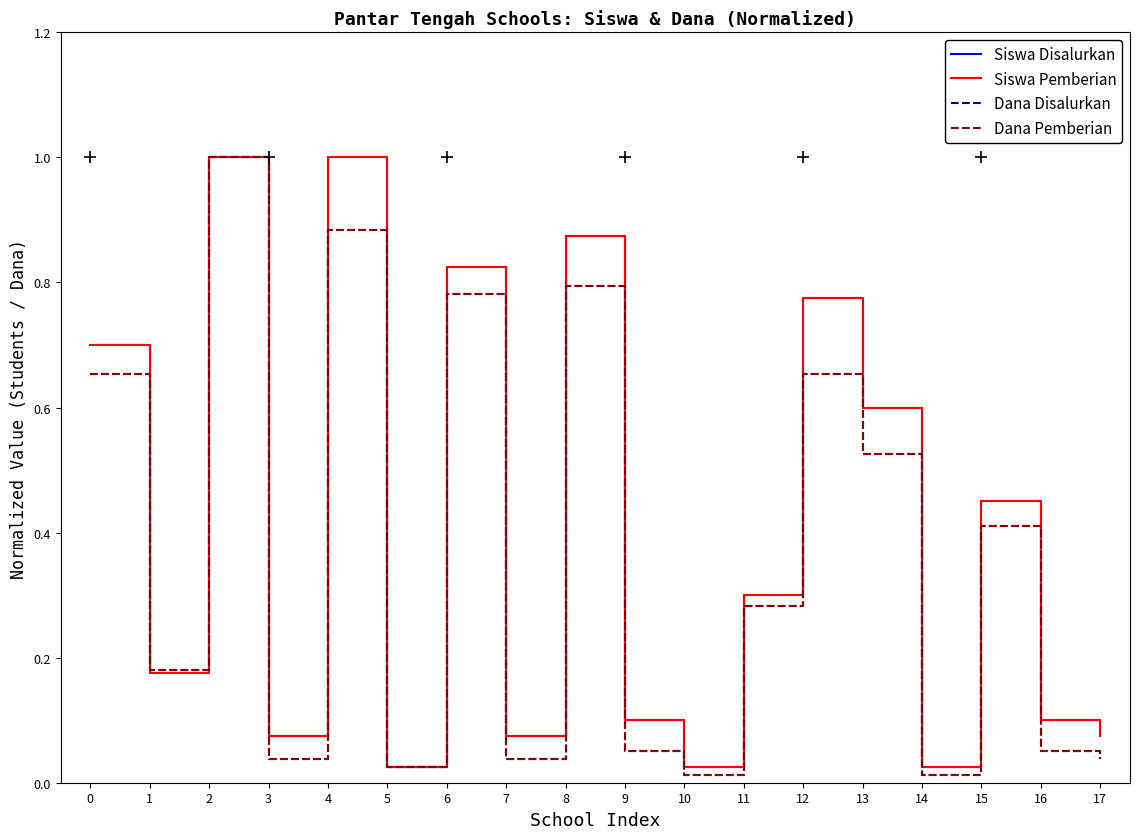

What is the average value of the Siswa Pemberian series?

0.4